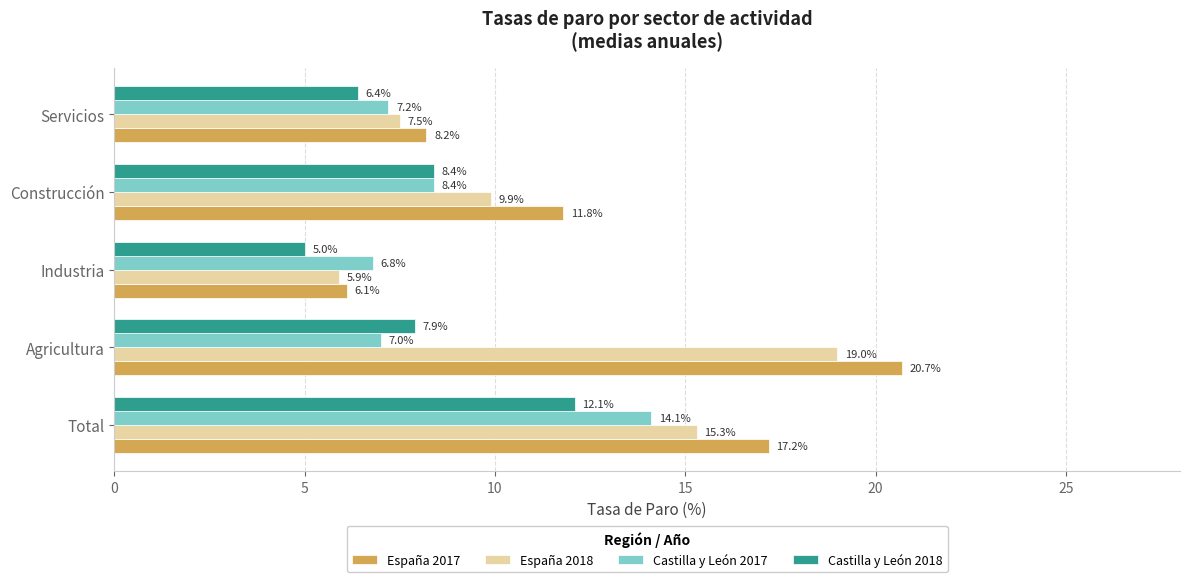

What is the spread (max minus min) of values at Servicios?

1.8